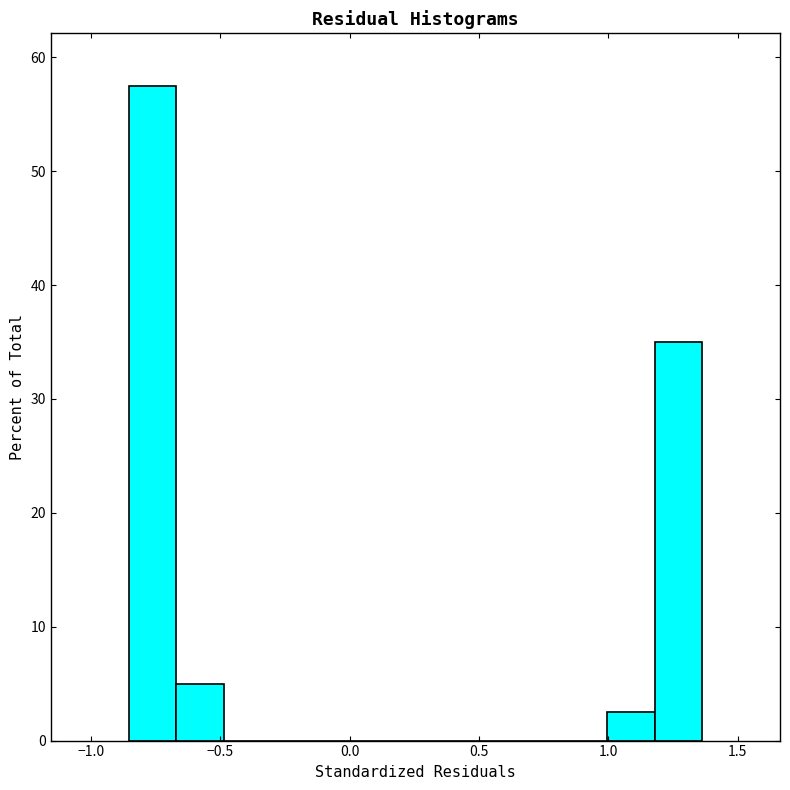

Read against the x-axis, roughly where is the centre of the tallest bar?

-0.75